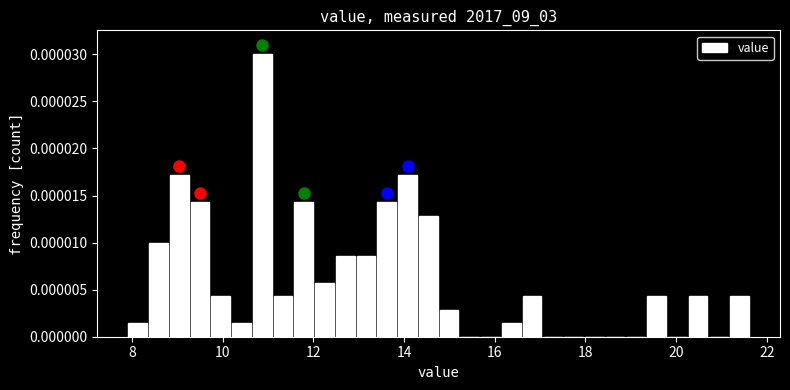

Read against the x-axis, roughly where is the centre of the tallest bar?

10.8